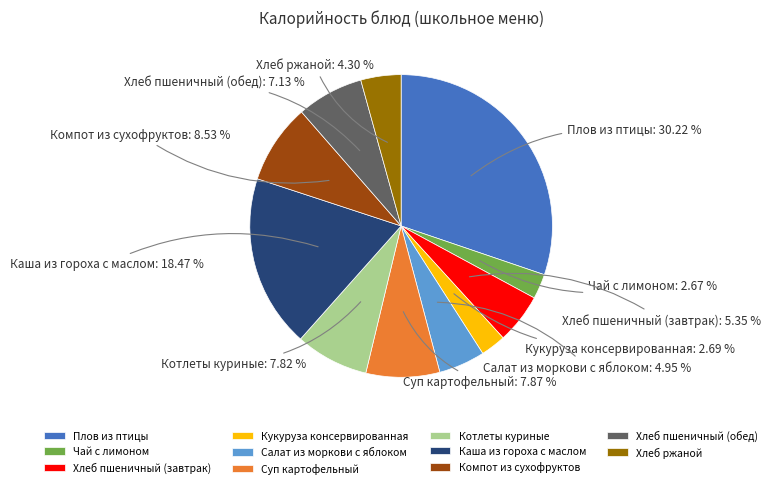

Count the number of slices in the pie.

11